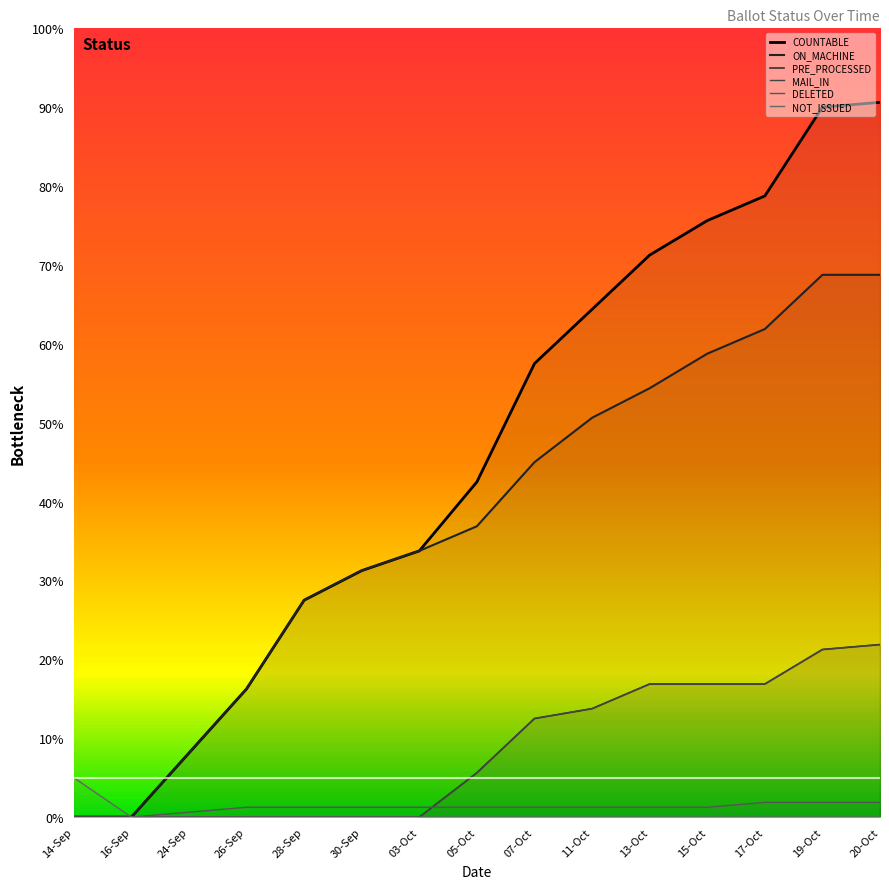

Which has a higher value, 07-Oct or 20-Oct?

20-Oct